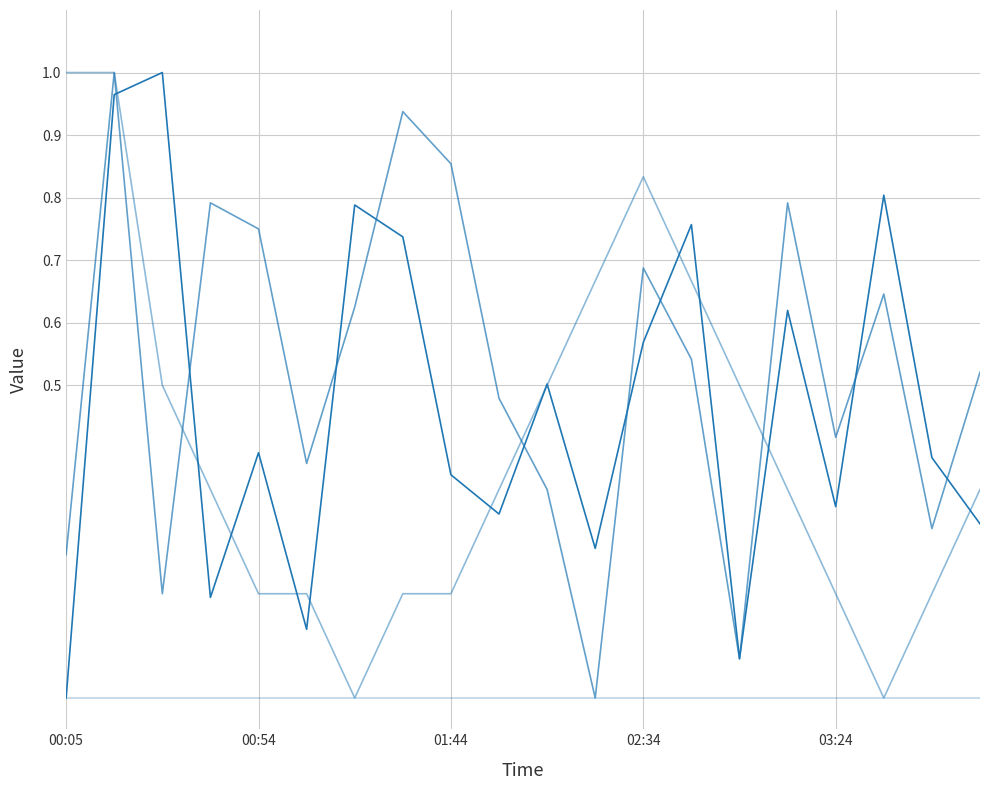

How many lines are shown in the chart?

4